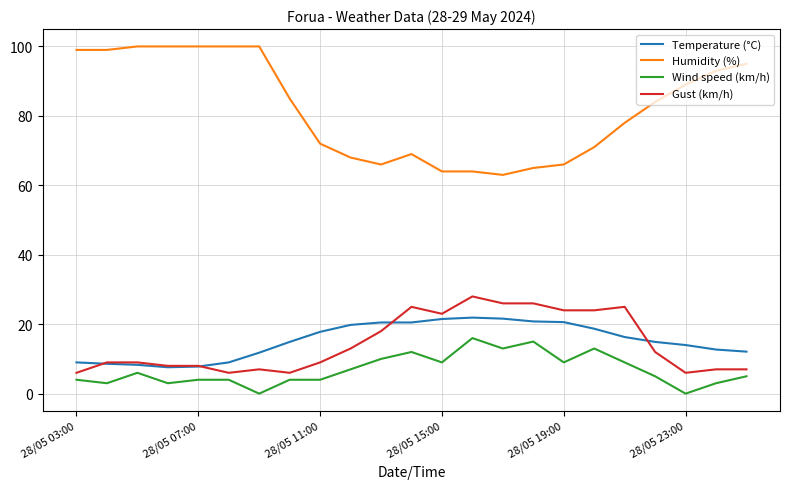

What is the difference between the maximum and minimum values in the Gust (km/h) series?

22.0